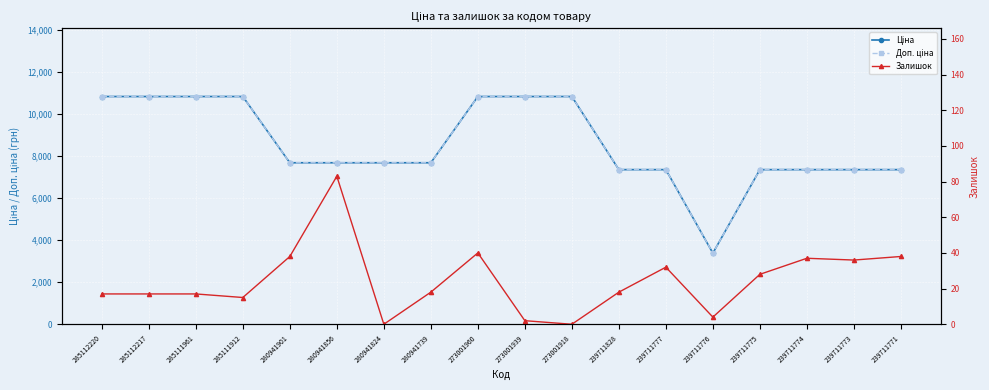

In Ціна, how many points are lower than both neighbors (excluding endpoints)?

1